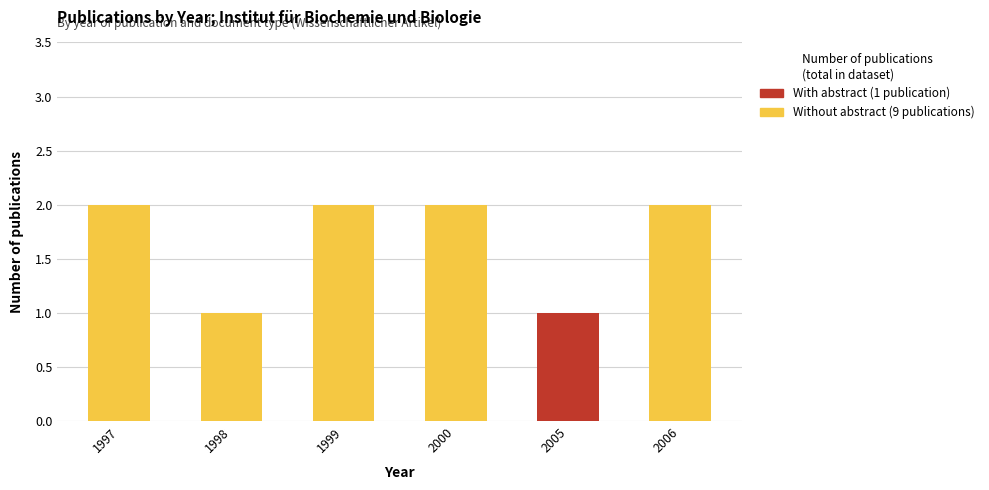

Are the bars horizontal?

No